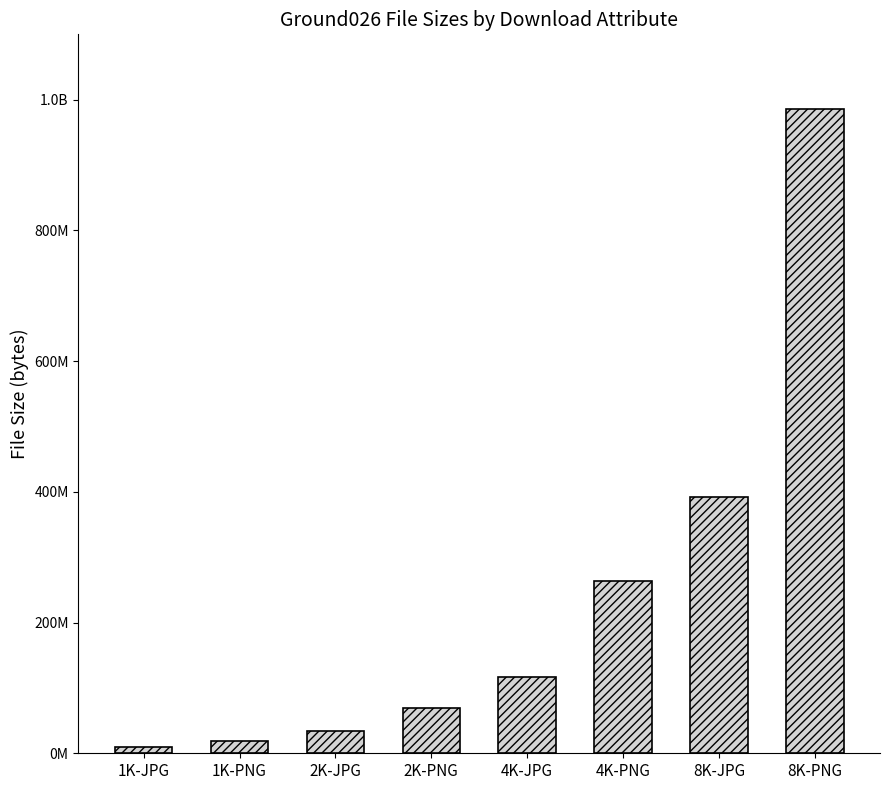

Read the value at 2K-JPG, to the nearest 10.

33385910